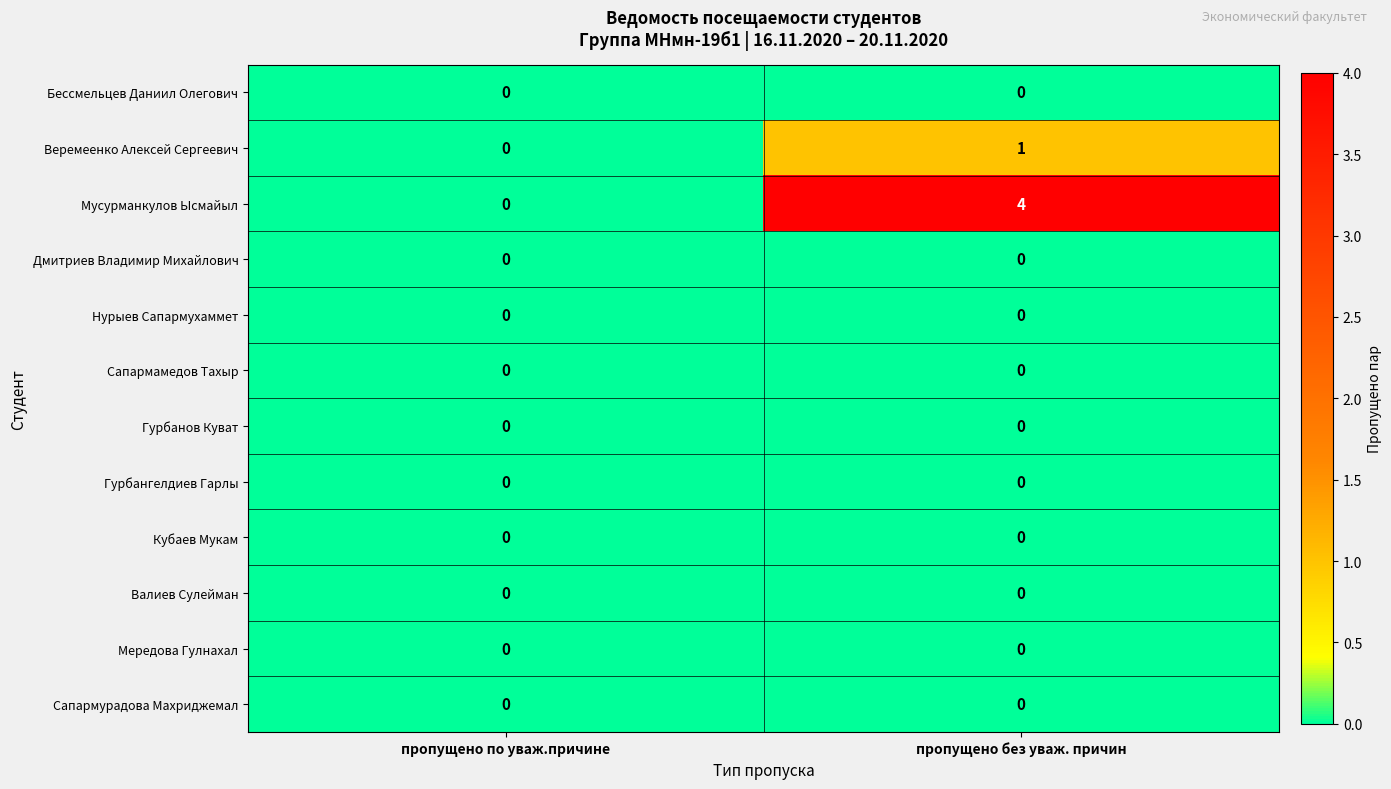

At how many categories does at least one series exceed 2?

1